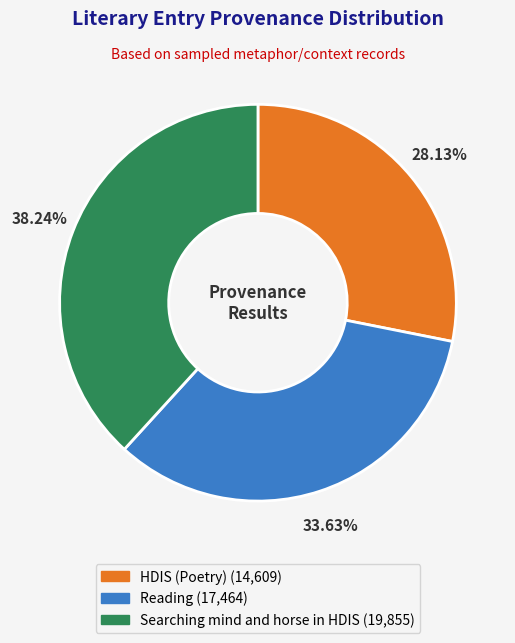

Is there a majority slice in this chart?

No